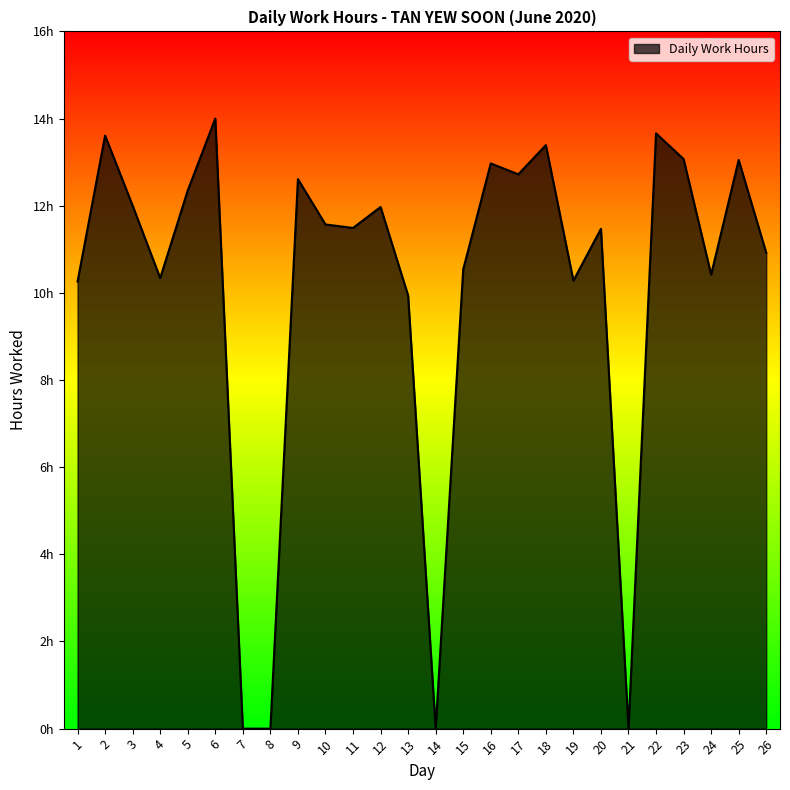

How many points are higher than both their immediate neighbors (excluding endpoints)?

9